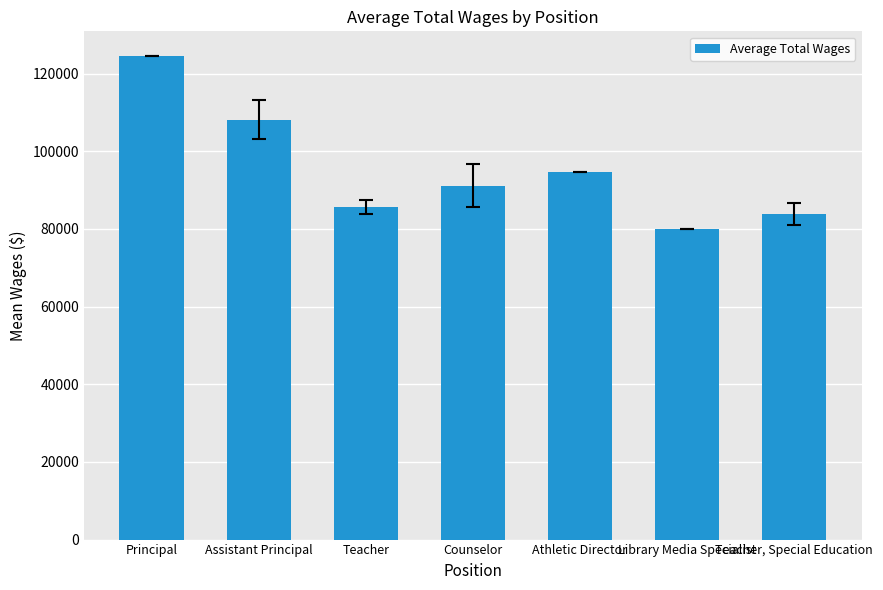

How many data points are less than 91111?

3